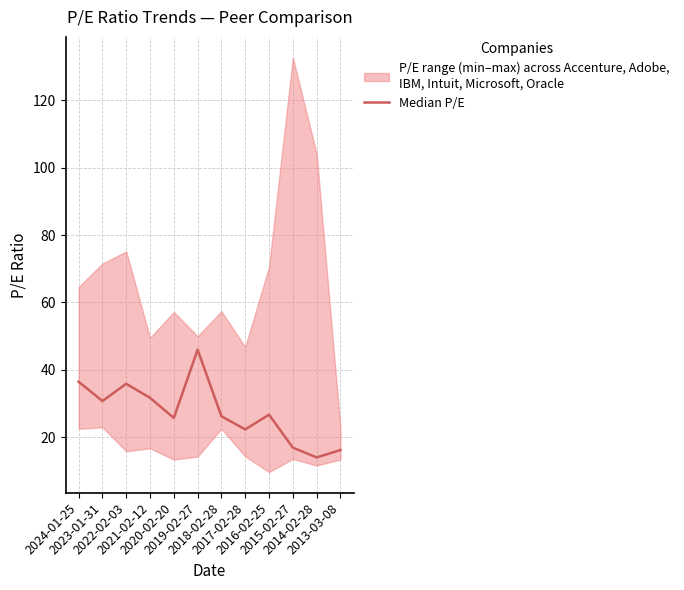

List the labels in order of value, smallest first.

2014-02-28, 2013-03-08, 2015-02-27, 2017-02-28, 2020-02-20, 2018-02-28, 2016-02-25, 2023-01-31, 2021-02-12, 2022-02-03, 2024-01-25, 2019-02-27